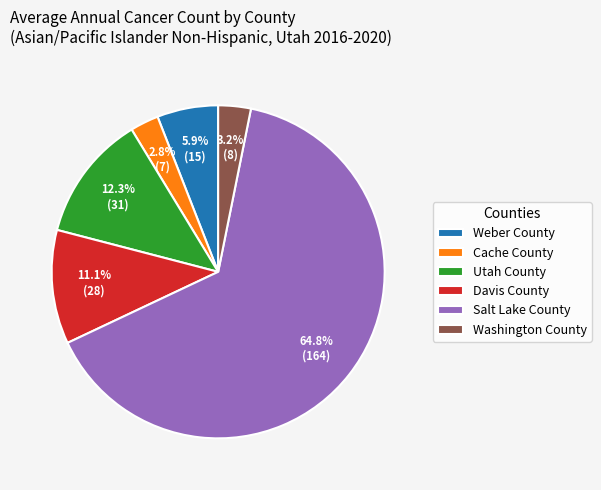

Does any single category account for the majority?

Yes